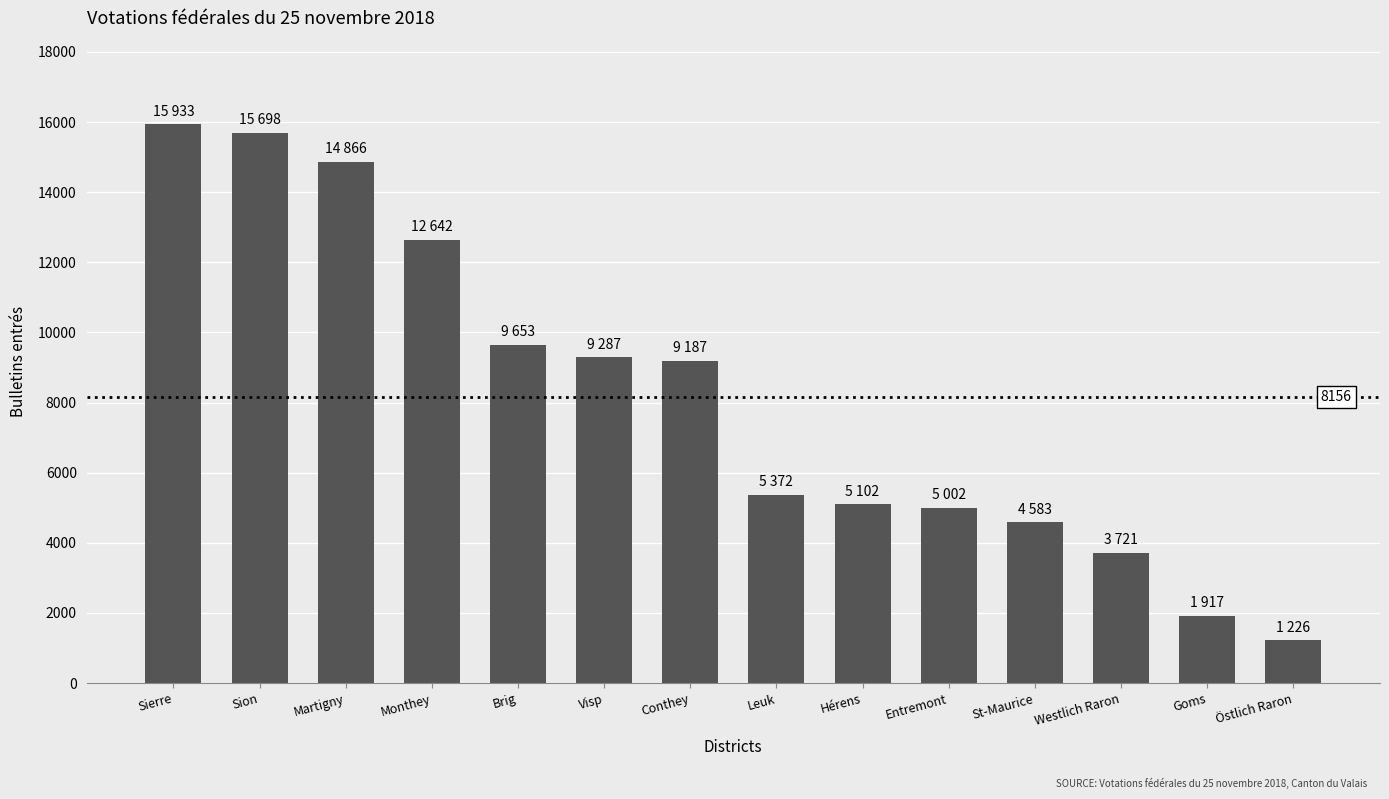

Count the number of categories in the chart.

14